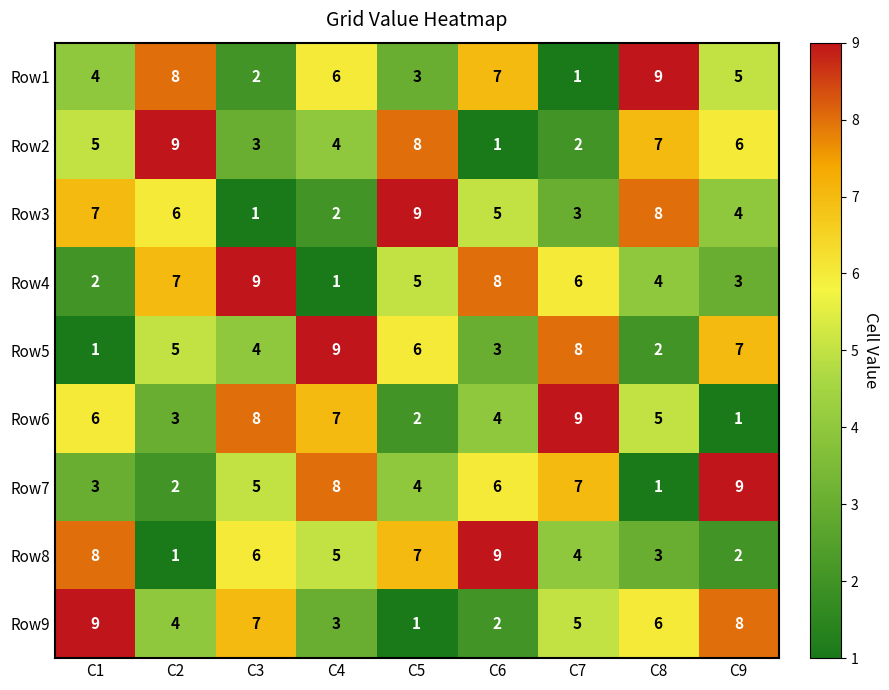

What is the smallest value displayed?

1